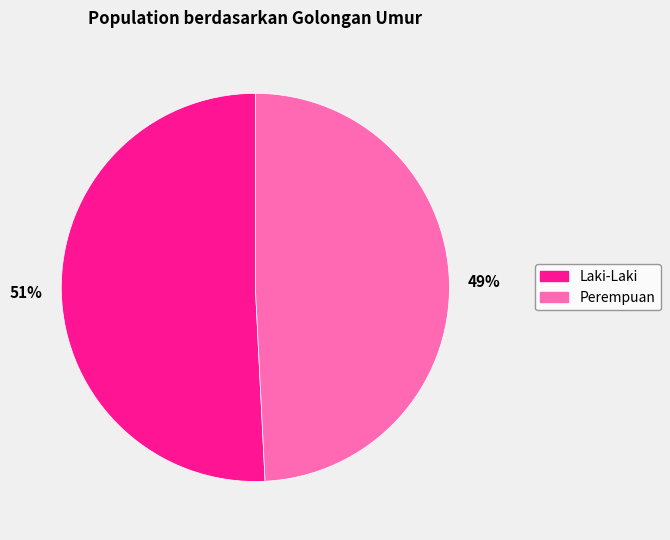

To the nearest percent, what is the difference between the largest and smallest slice percentages?

2%